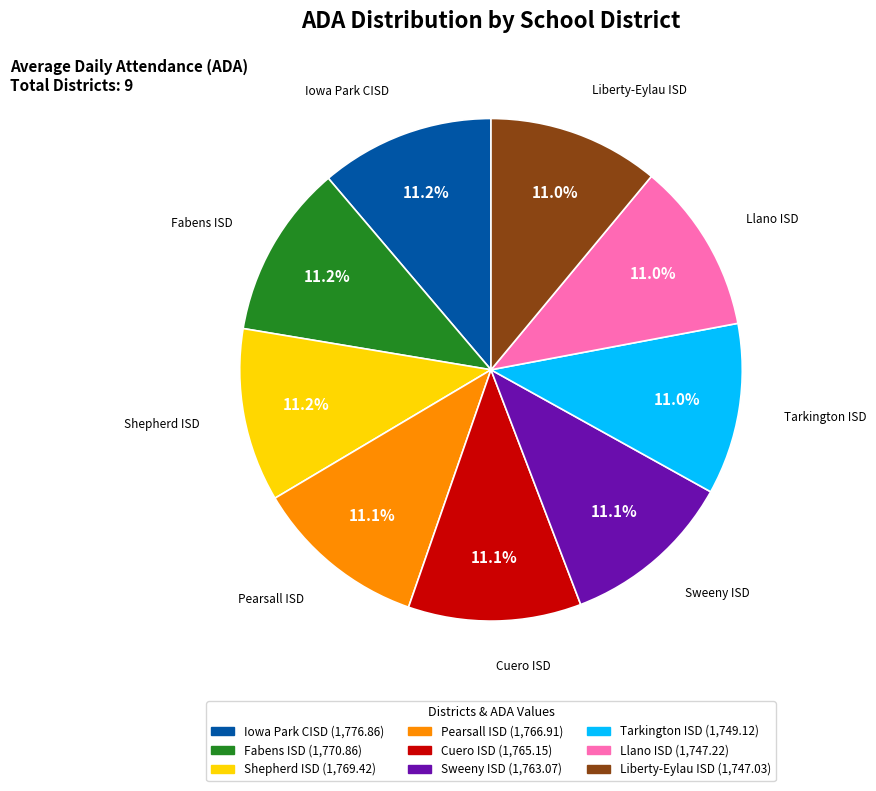

Is the sum of Sweeny ISD and Shepherd ISD greater than half?

No